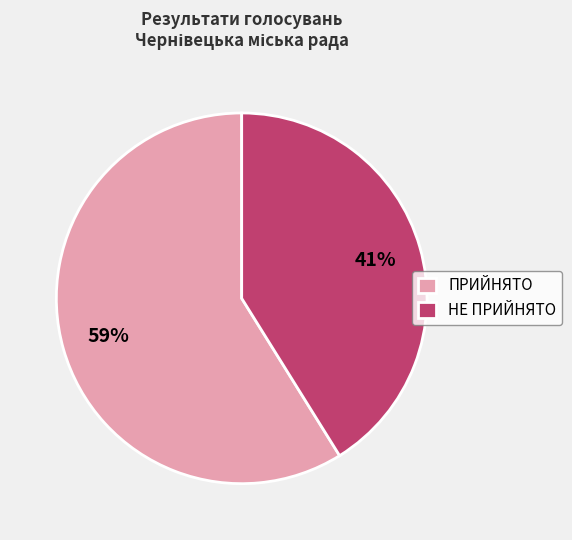

Is there a majority slice in this chart?

Yes